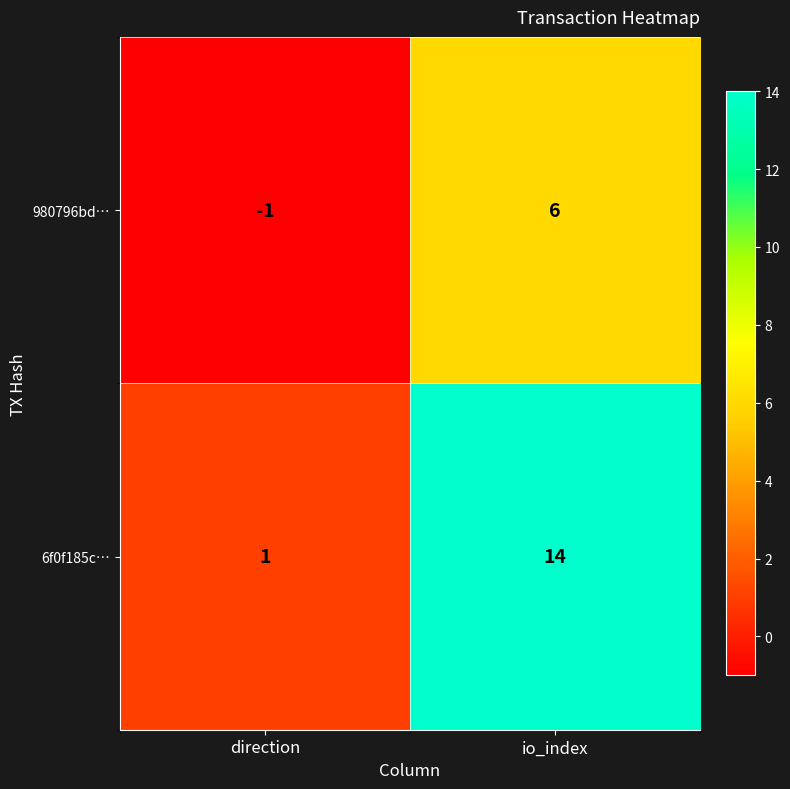

At which category does the chart reach its peak across all series?

io_index